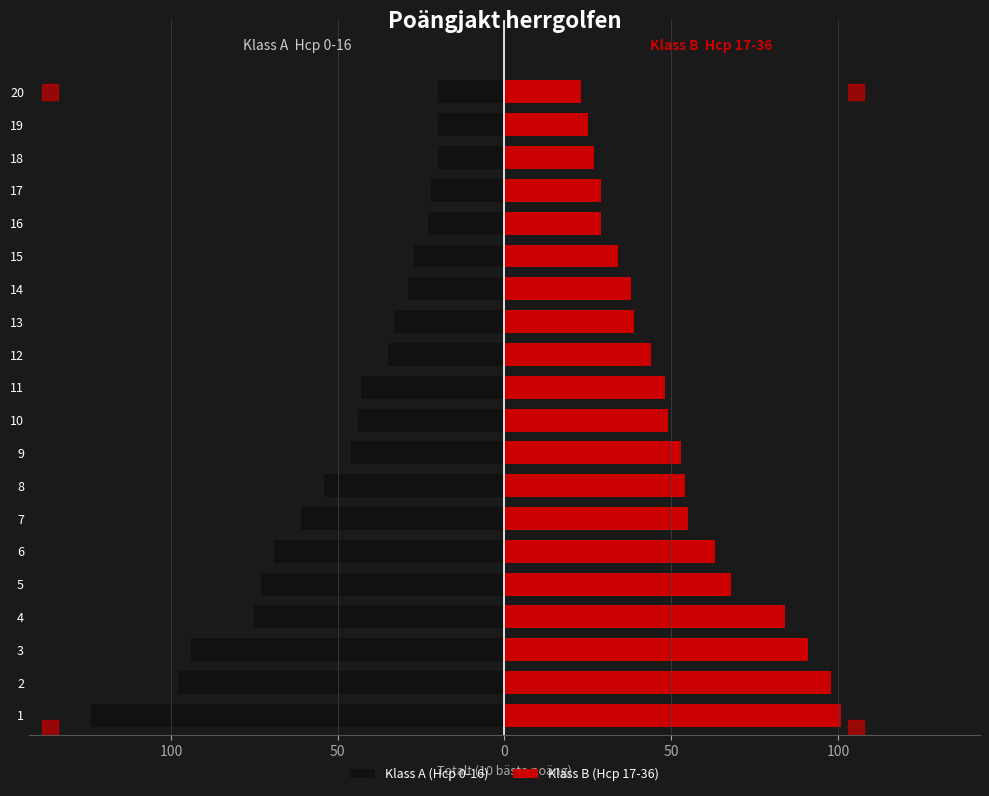

Rank the series at 14 from lowest to highest value.

Klass A (Hcp 0-16), Klass B (Hcp 17-36)